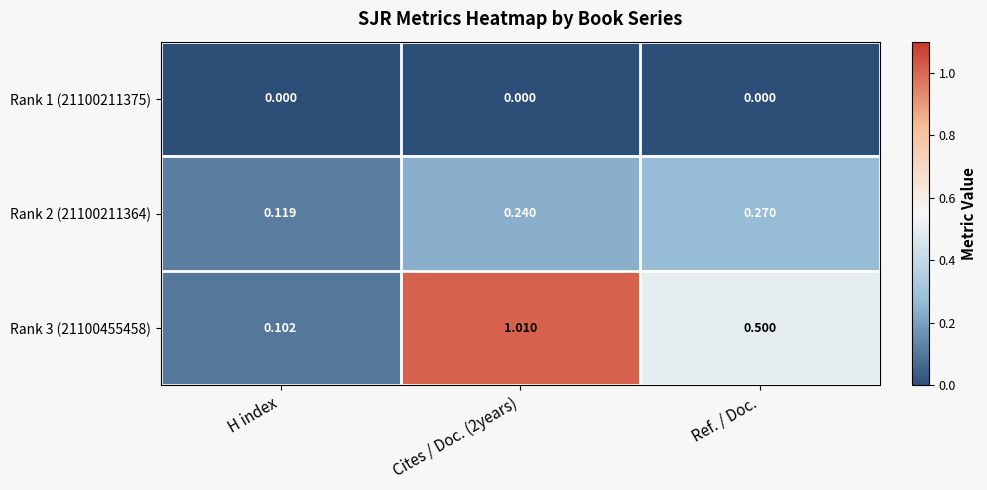

Is the value of Rank 2 (21100211364) at Cites / Doc. (2years) greater than the value of Rank 3 (21100455458) at Cites / Doc. (2years)?

No